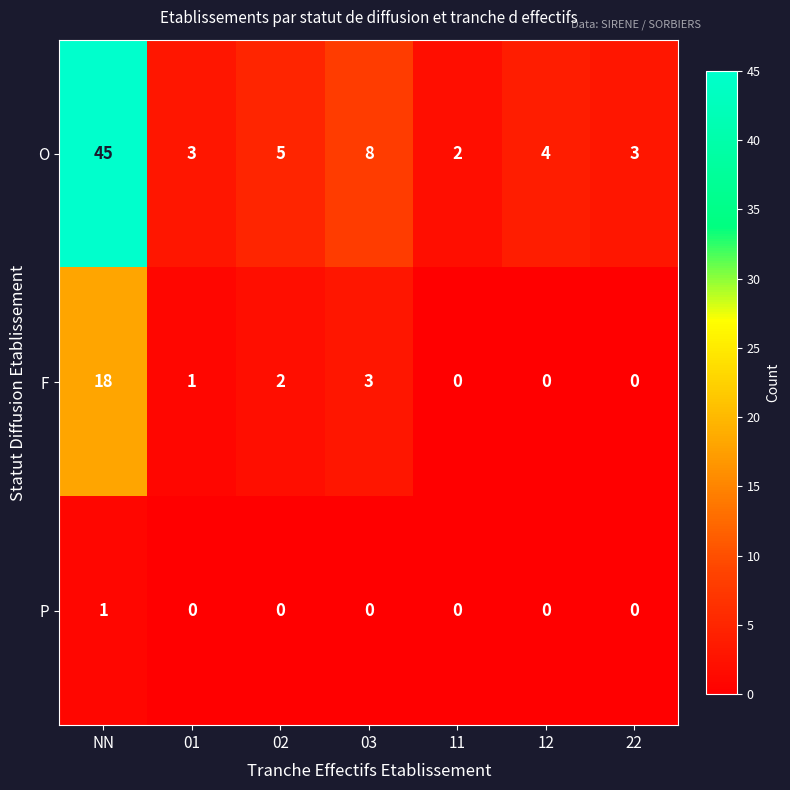

How many categories are shown in the chart?

7